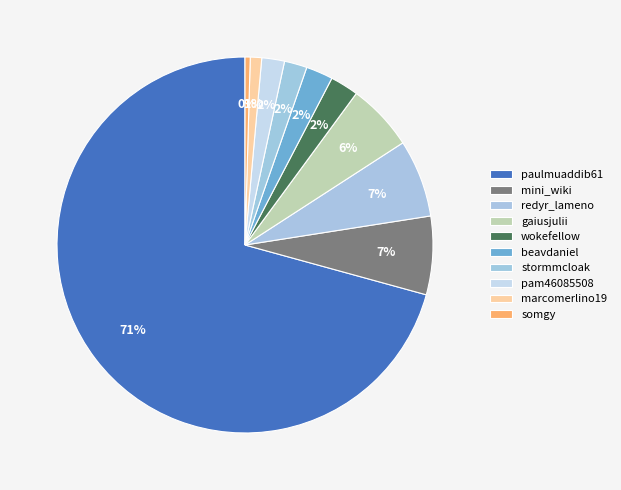

What portion of the pie excludes marcomerlino19?

99.0%